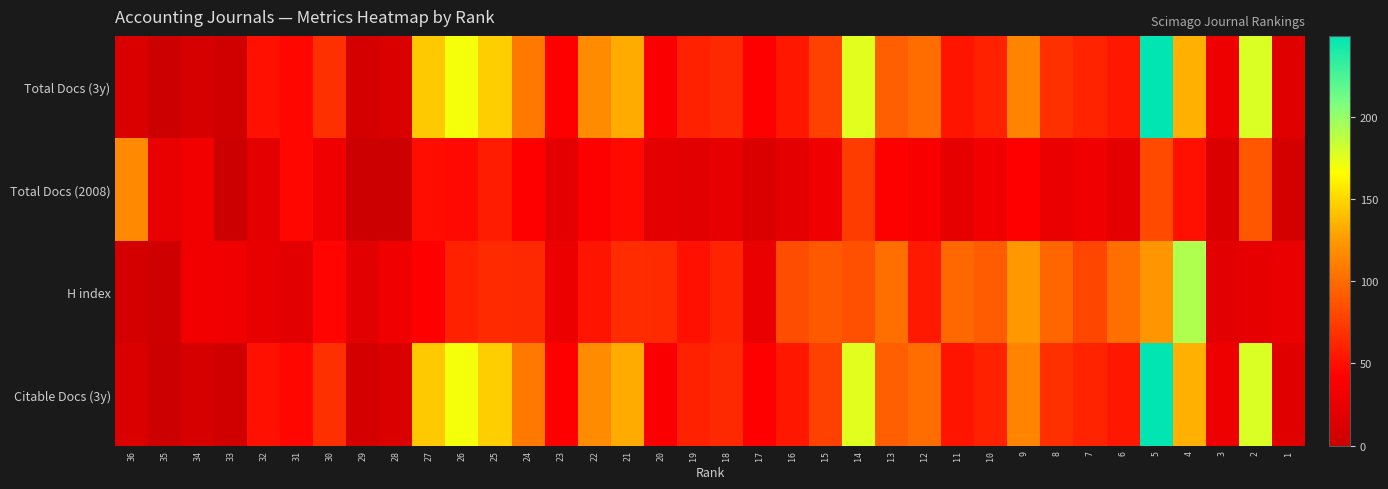

At which category is the sum across all series the highest?

5